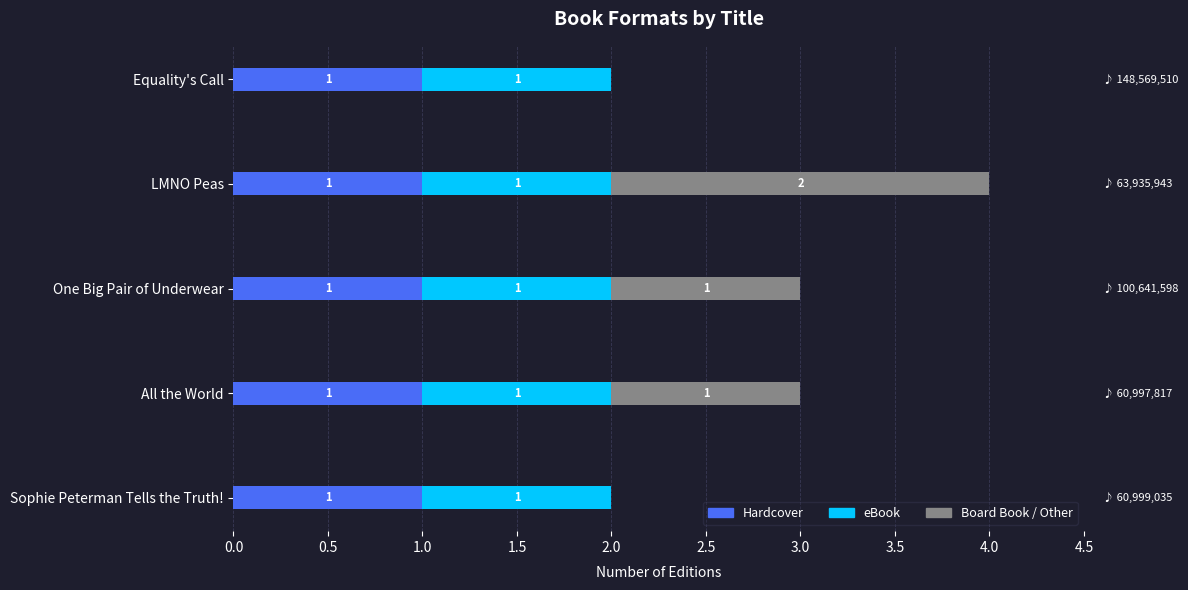

How many data points does each series have?

5